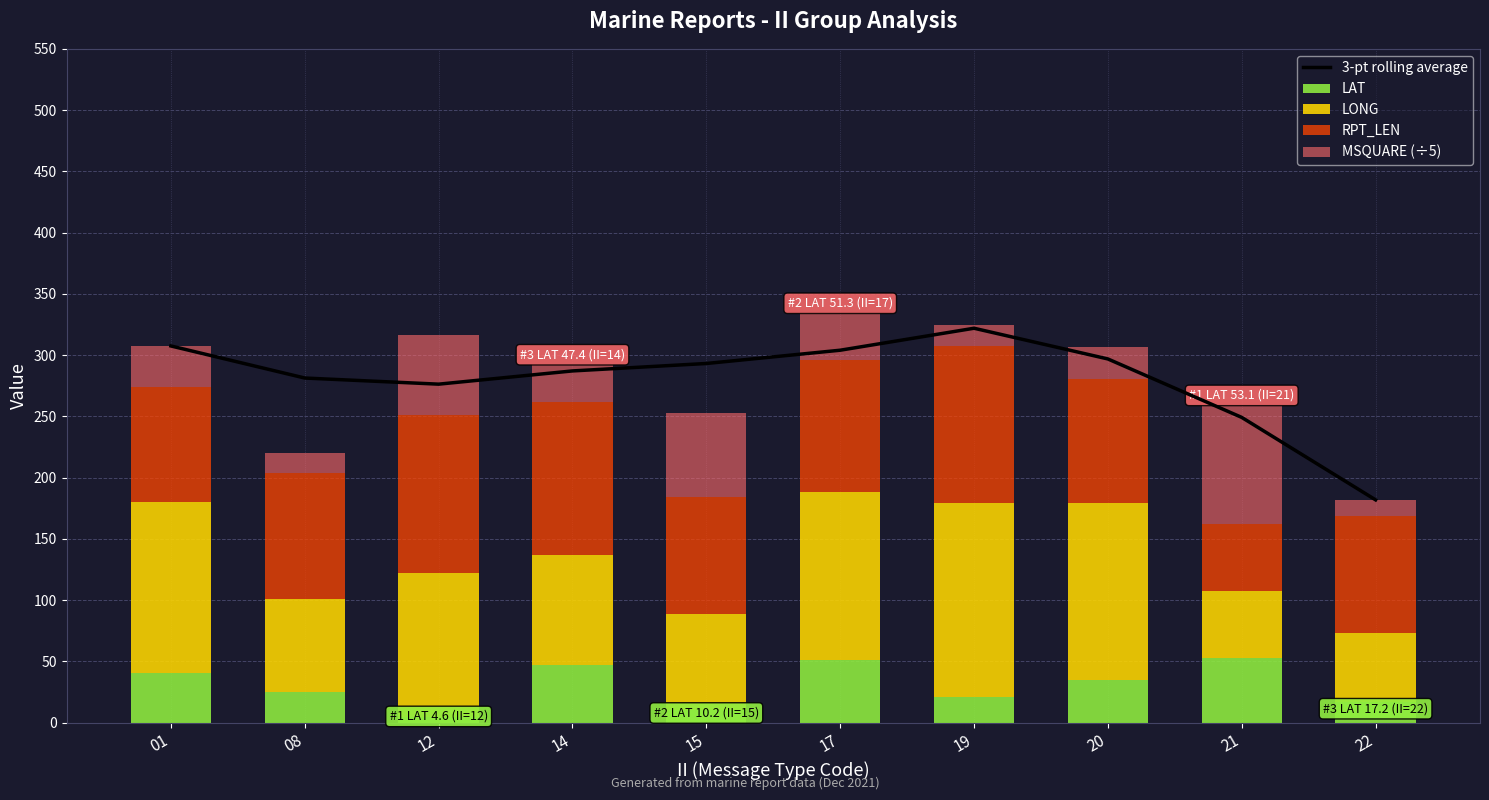

At which label does MSQUARE (÷5) reach its peak?

21